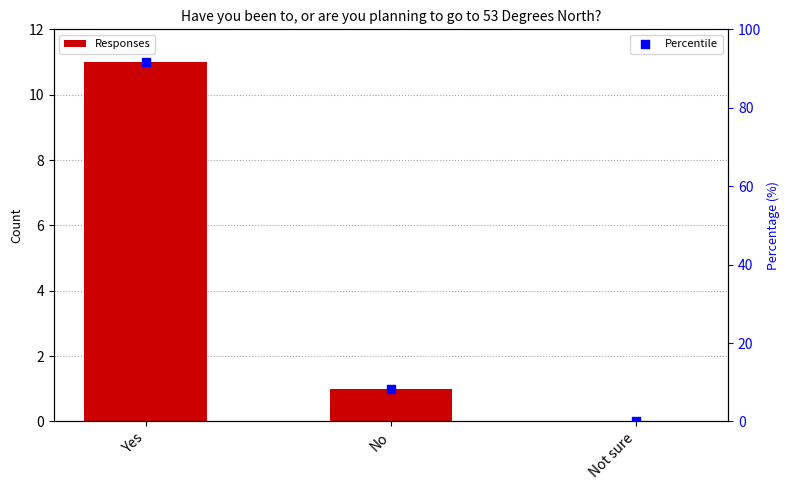

What are all the series names shown in the legend?

Responses, Percentile